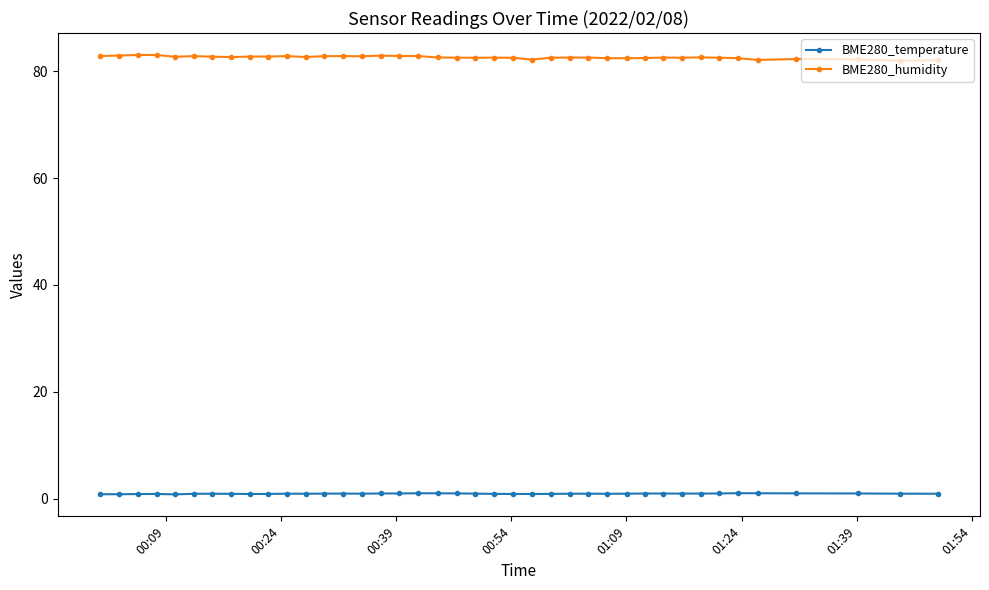

Which series has the largest range (max minus min)?

BME280_humidity